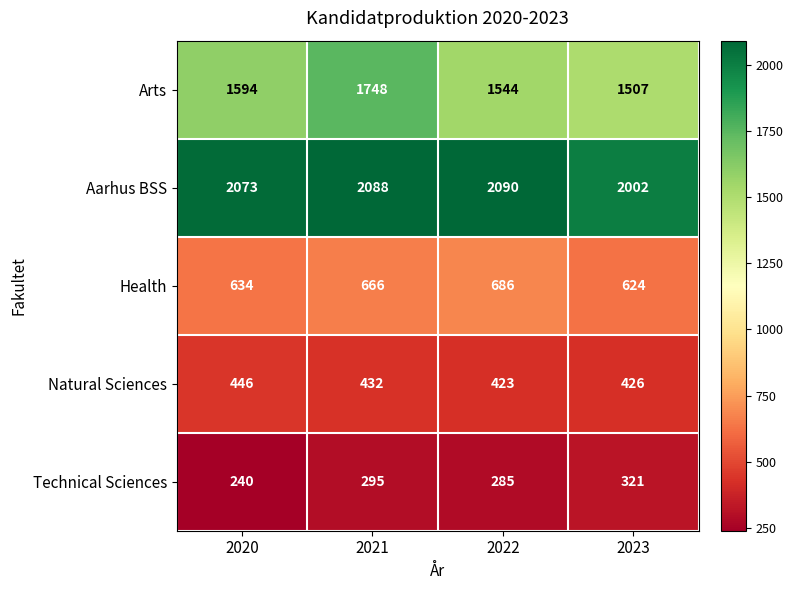

Read the Health value at 2023.

624